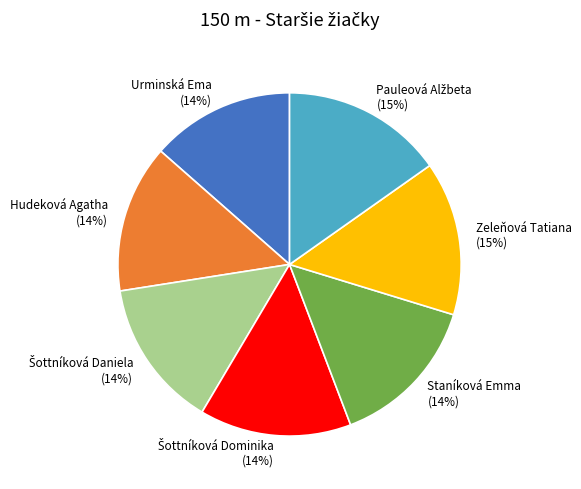

To the nearest percent, what percentage of the pie is Hudeková Agatha?

14%